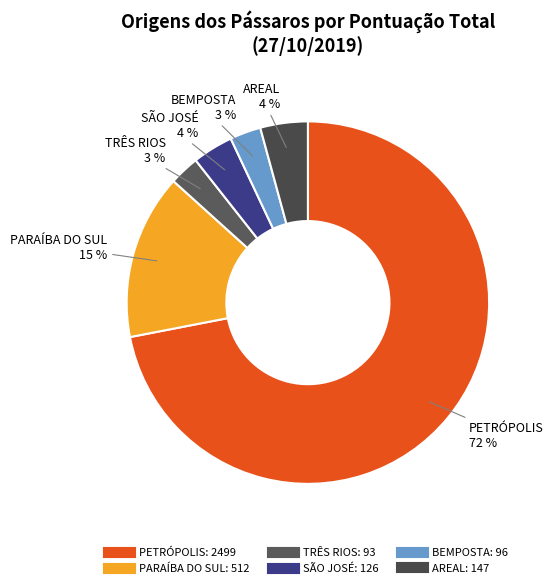

Is it true that SÃO JOSÉ is 4% of the pie?

True